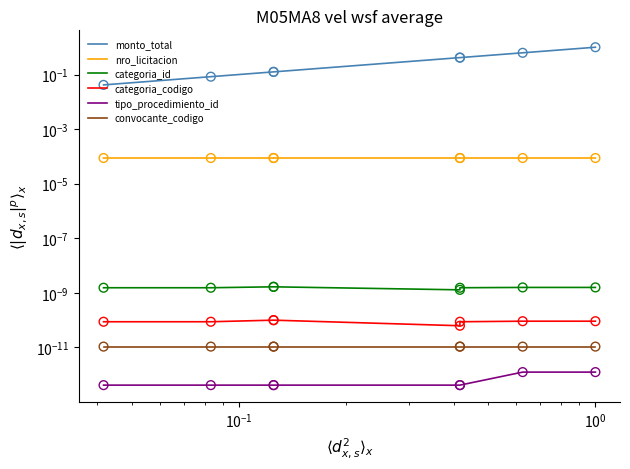

Which series has the widest spread of Y values?

monto_total